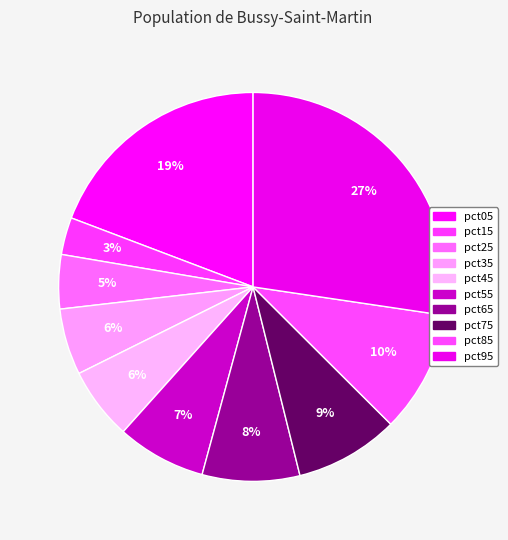

How many segments does this pie chart have?

10